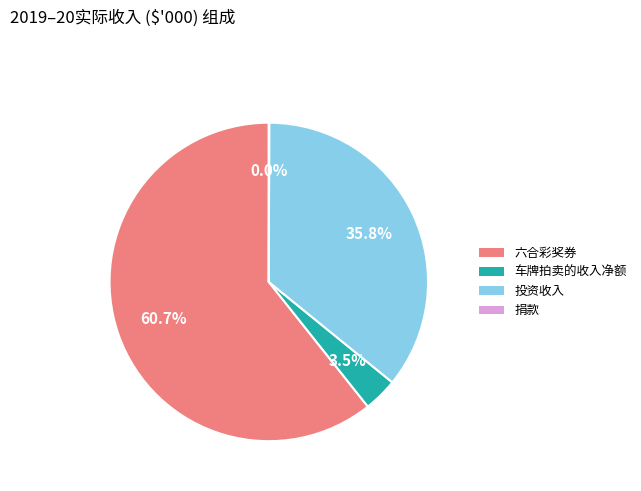

How much of the chart is everything except 投资收入?

64.2%